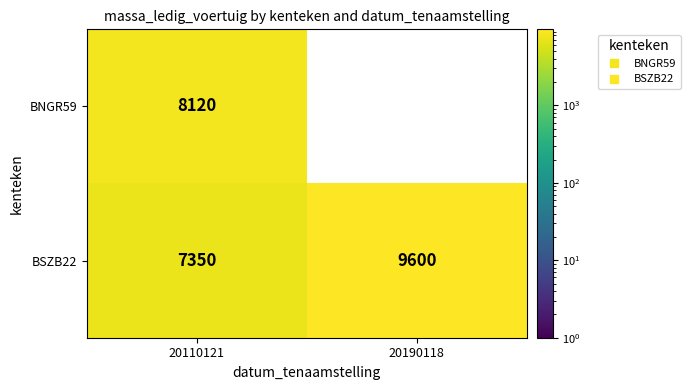

What is the difference between the highest and lowest values at 20190118?

9600